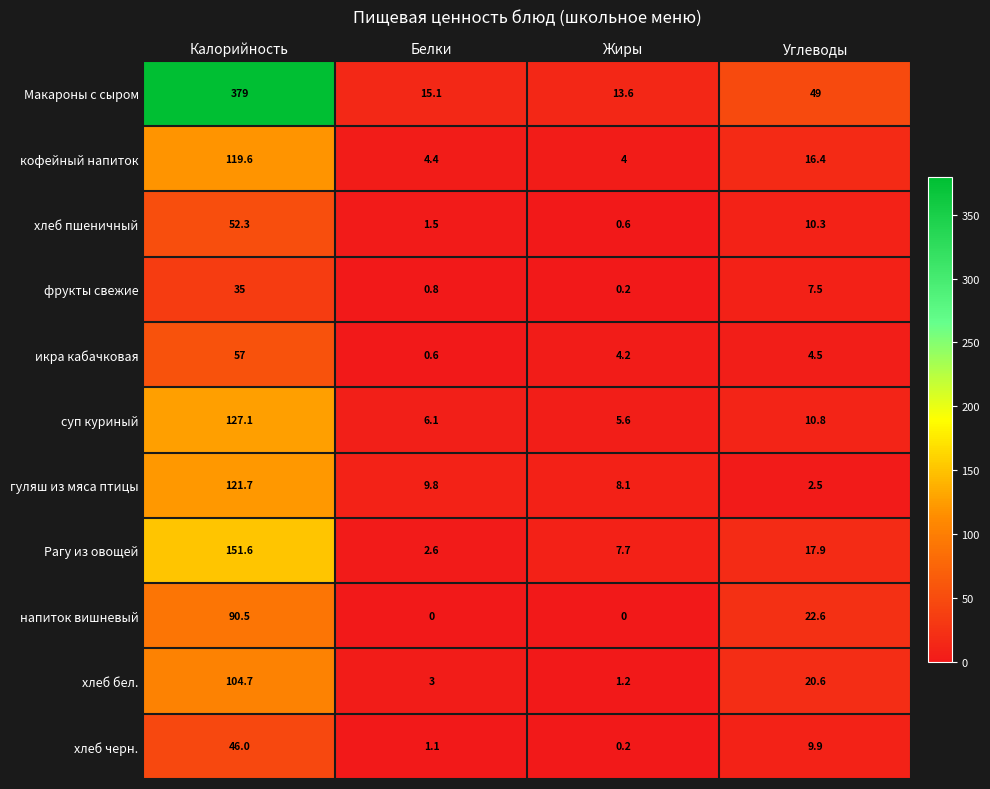

Which category has the highest value in the икра кабачковая series?

Калорийность